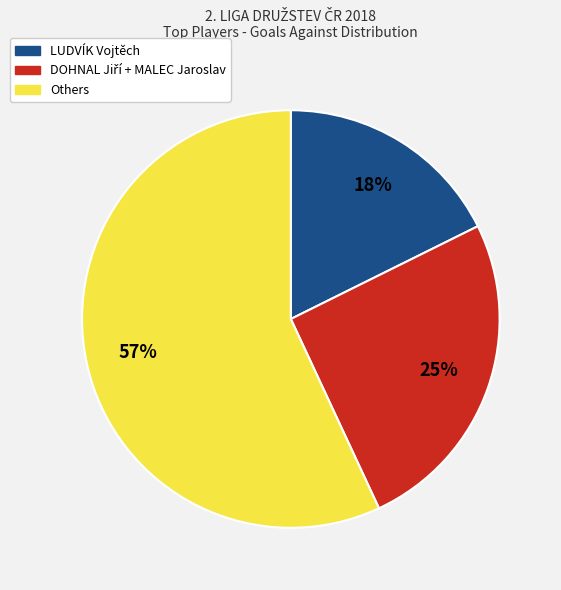

To the nearest percent, what percentage of the pie is LUDVÍK Vojtěch?

18%